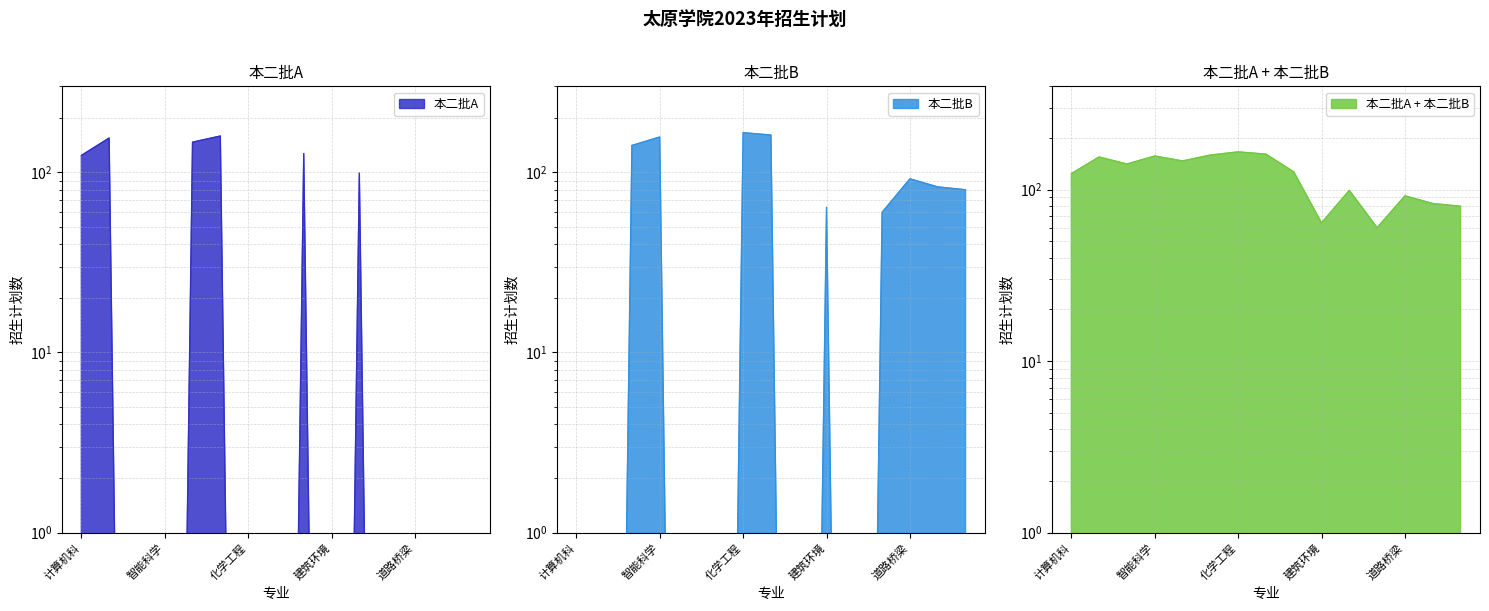

Between 给排水科学与工程 and 风景园林, which is larger?

给排水科学与工程